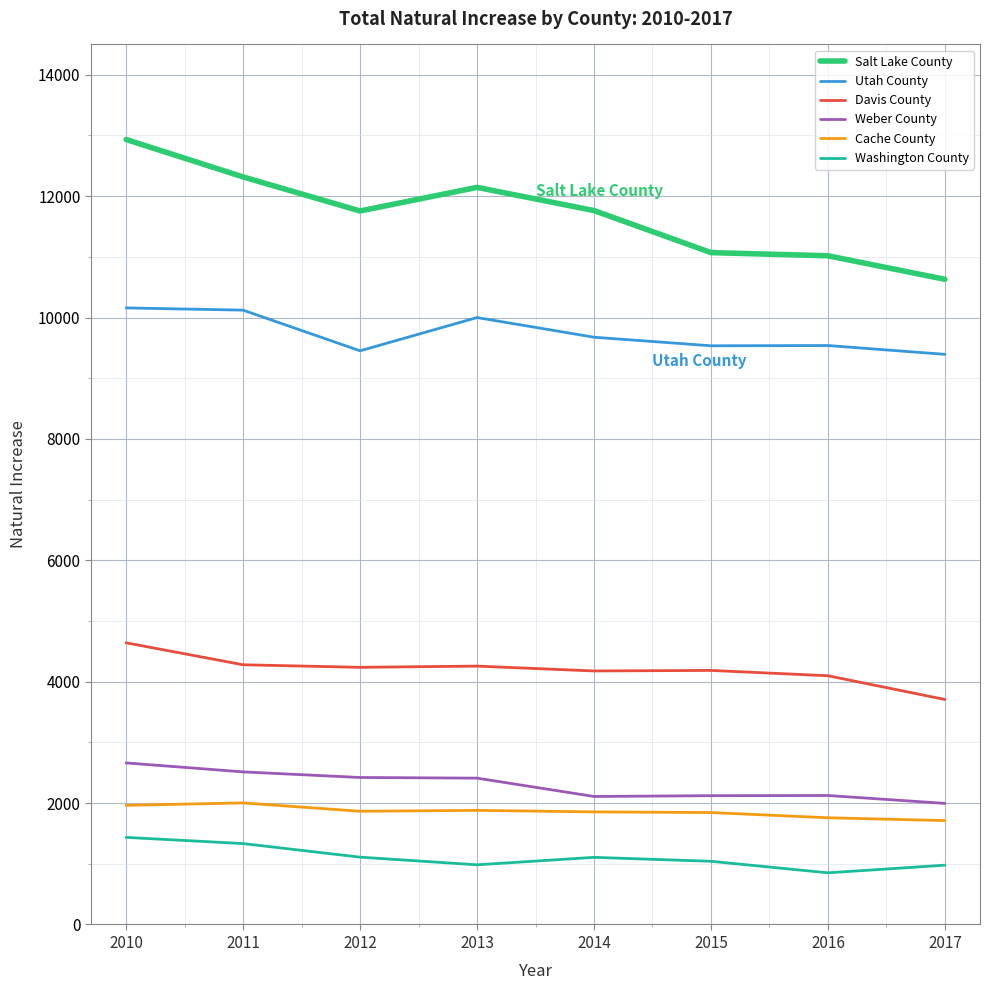

Read the Cache County value at 2012.

1865